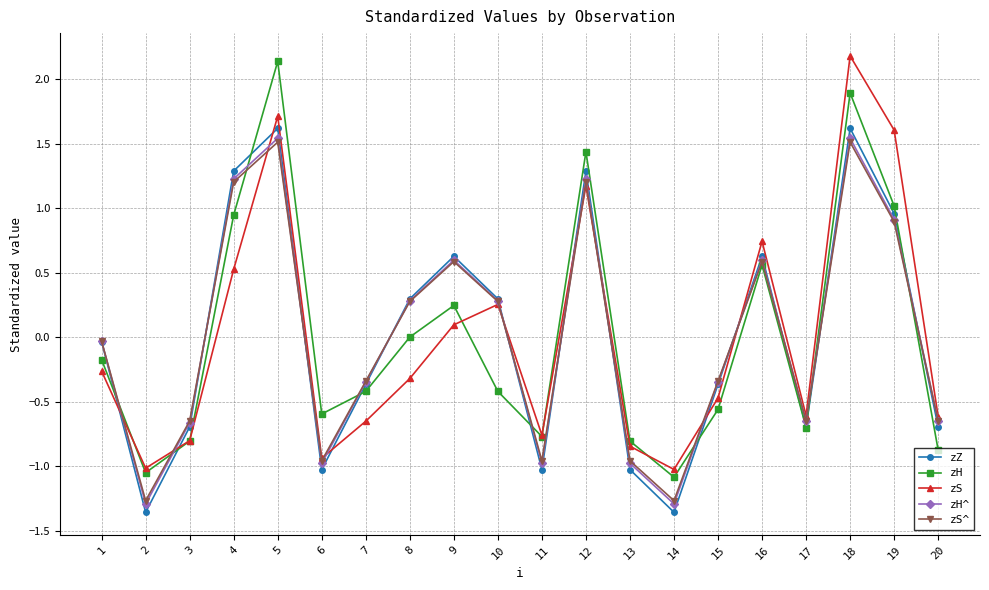

What is the greatest value displayed?

2.2